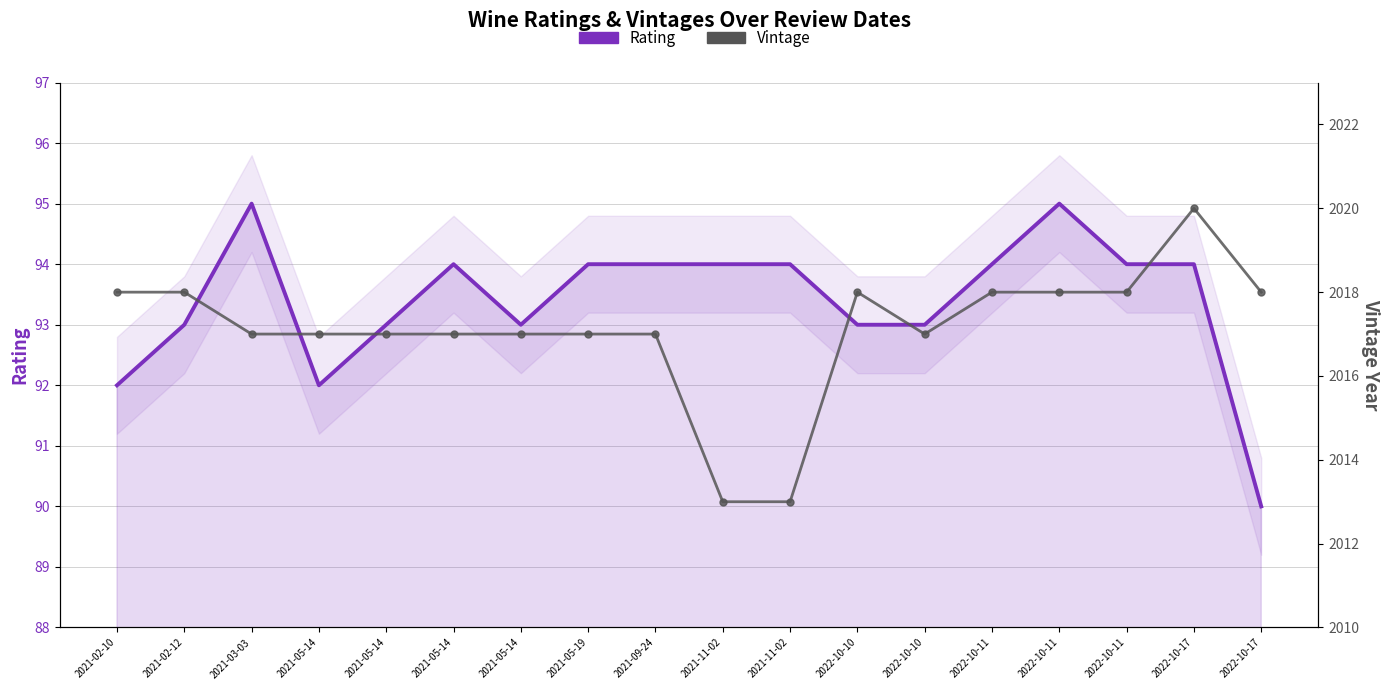

What is the difference between the maximum and minimum values in the Vintage series?

7